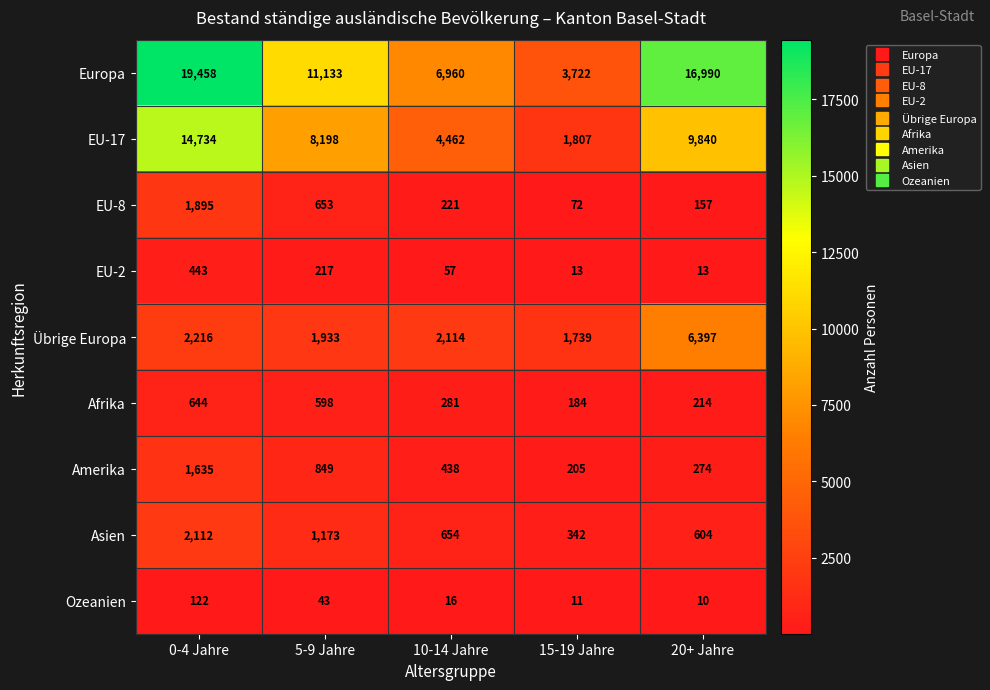

Where is Afrika nearest to the value 414?

10-14 Jahre